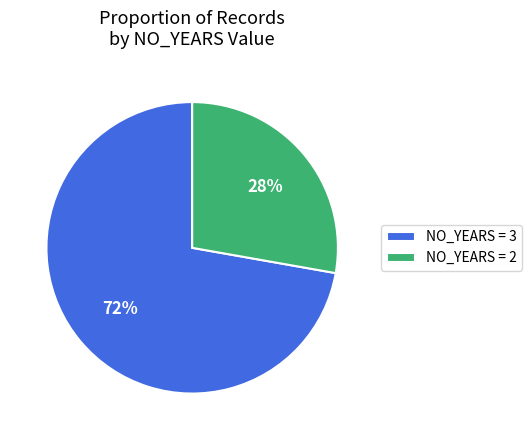

How many segments does this pie chart have?

2